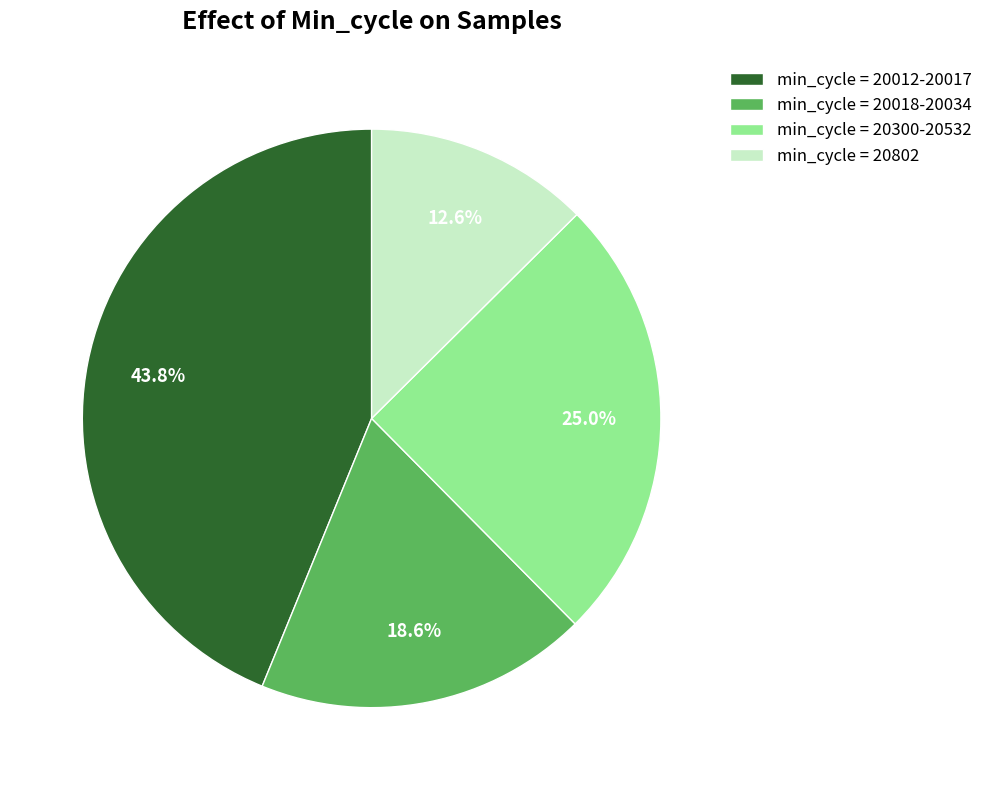

What is the ratio of the value at min_cycle = 20300-20532 to the value at min_cycle = 20012-20017?

0.6